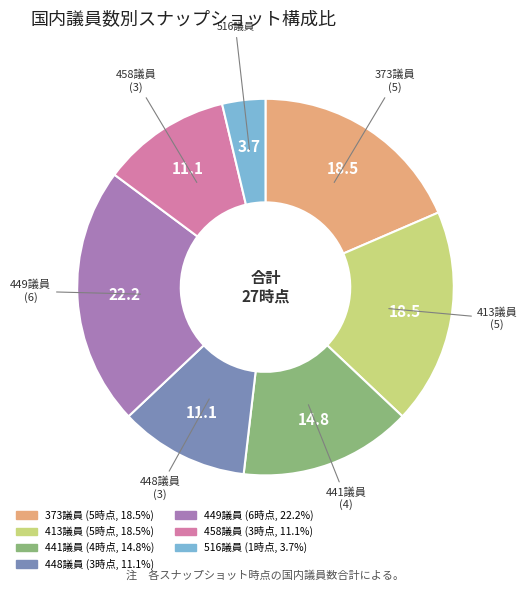

Does any single category account for the majority?

No